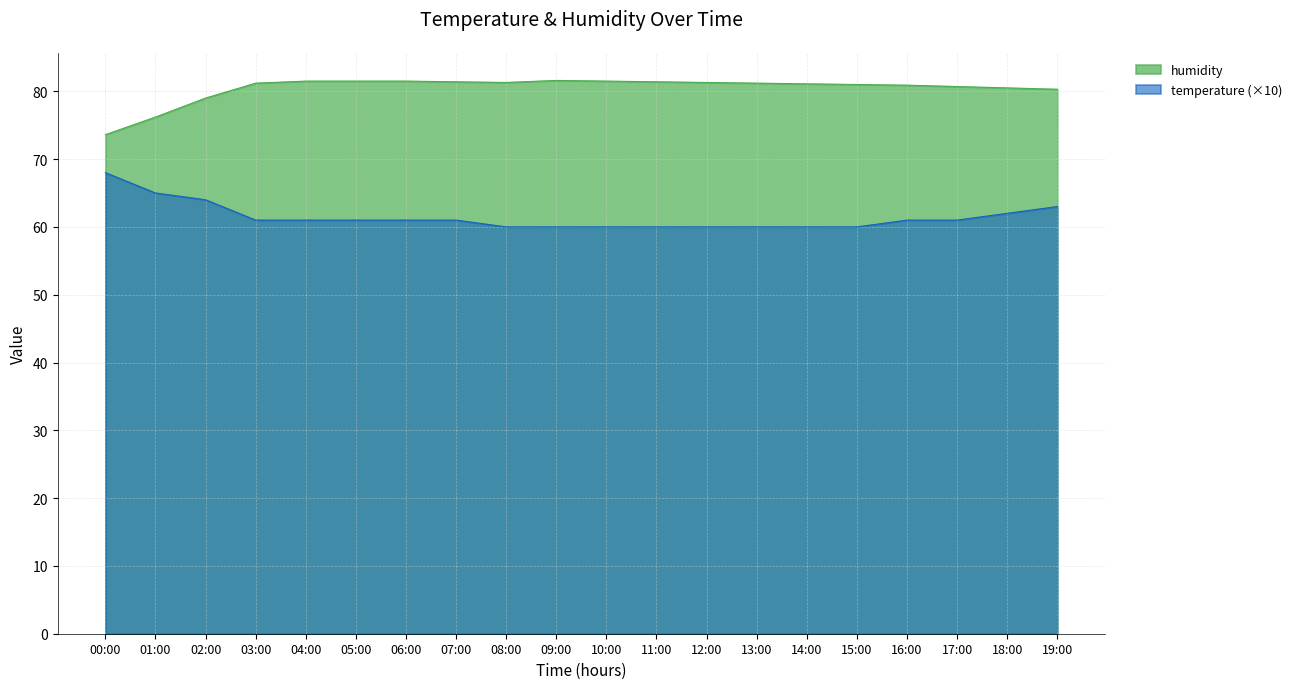

True or false: temperature and humidity intersect in this chart.

False